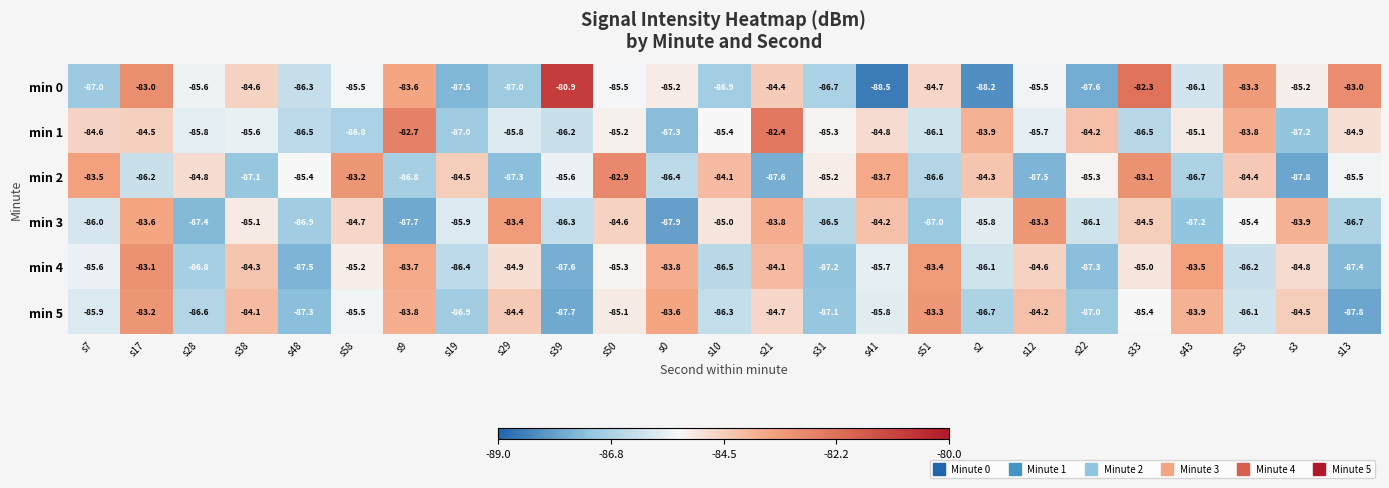

What is the difference between the highest and lowest values at s53?

2.9